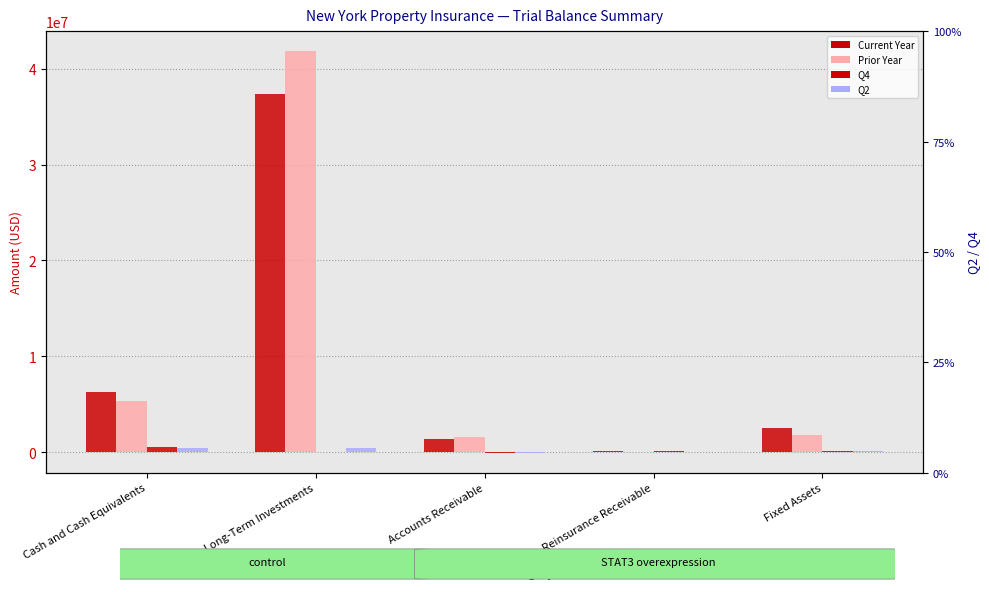

Reading right to left, extract all data points from this chart.

Current Year: 2510392.0	130641.6	1358632.8	37386923.8	6255661.2
Prior Year: 1791780.5	-1.2	1531222.4	41849041.3	5357694.5
Q4: 151165.0	130642.0	-65920.5	21551.1	498325.6
Q2: 133900.0	16194.6	-49320.7	423586.8	455318.0